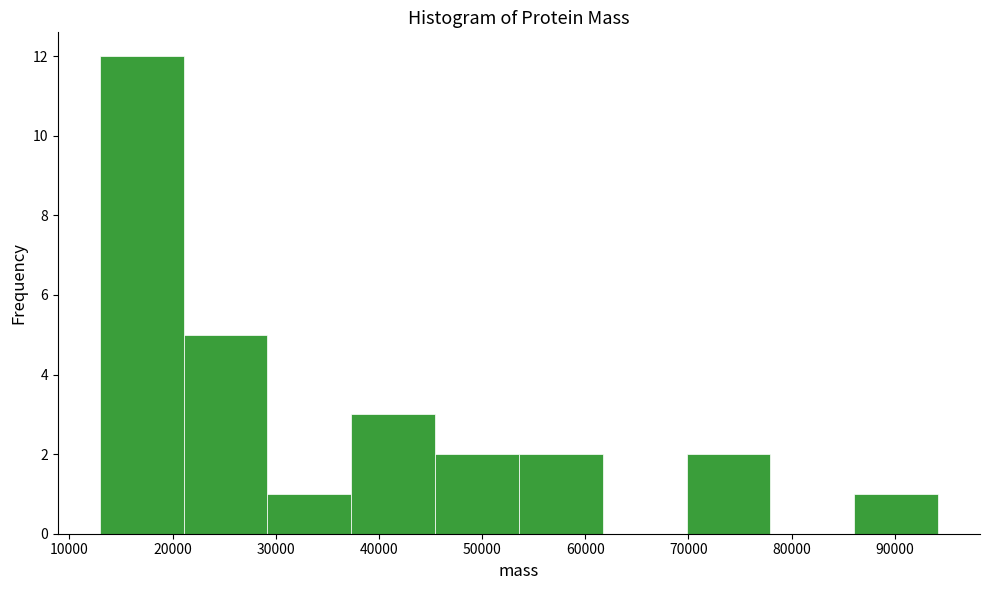

Which range on the x-axis has the tallest bar?

13000 to 21000